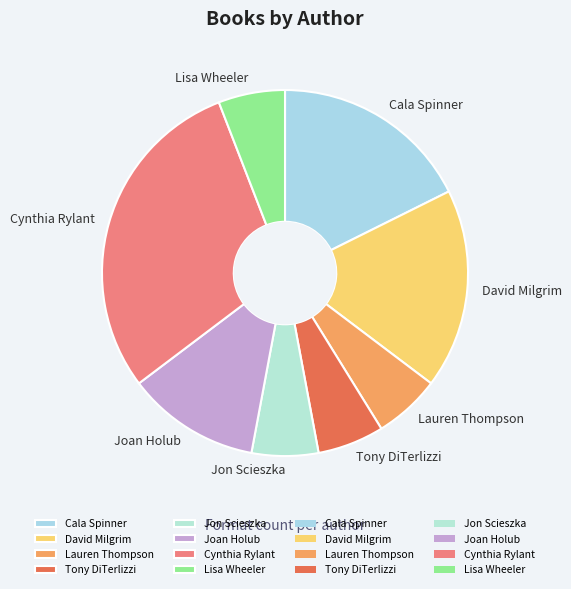

Which slice is the largest?

Cynthia Rylant